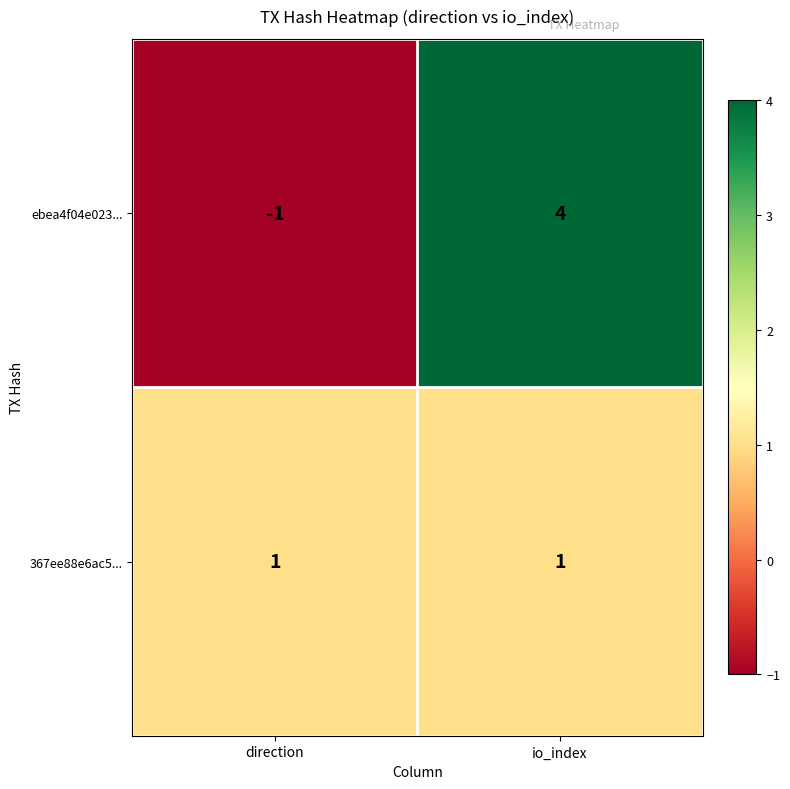

The value of 367ee88e6ac5... at direction is 1. True or false?

True